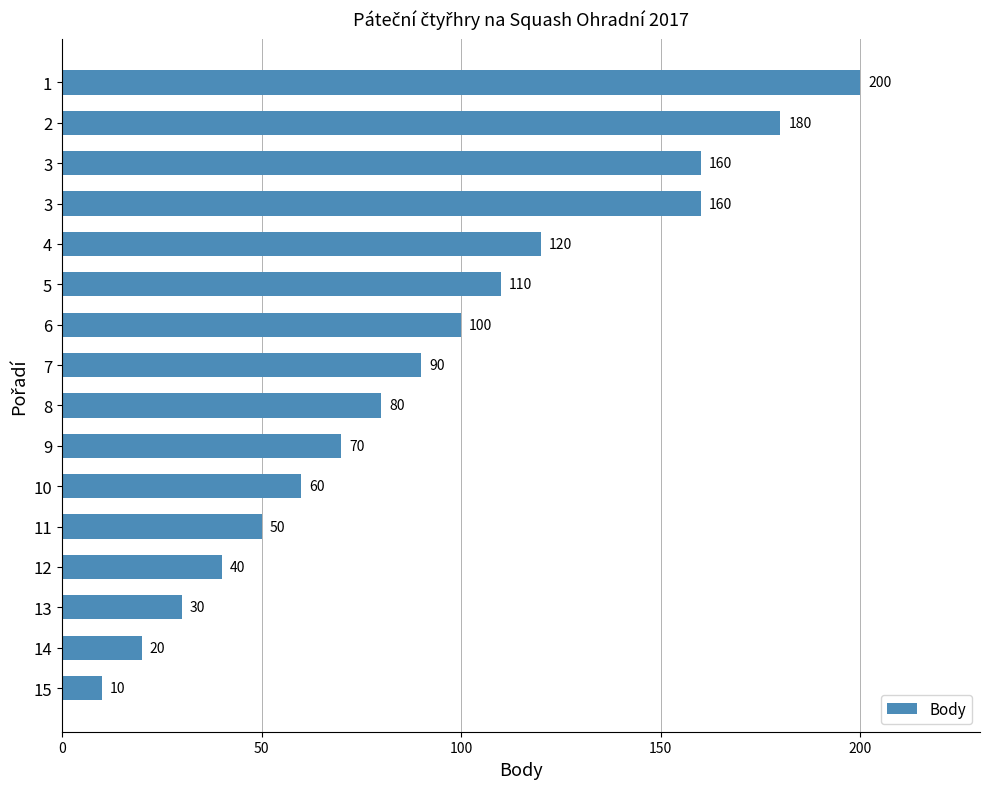

What is the difference between the second highest and second lowest values?

160